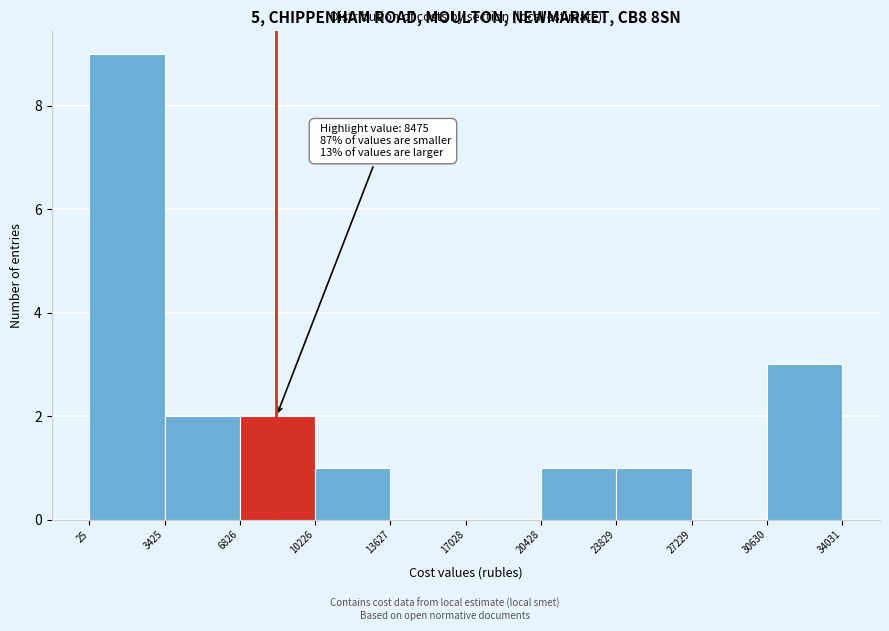

Which range on the x-axis has the tallest bar?

25 to 3425